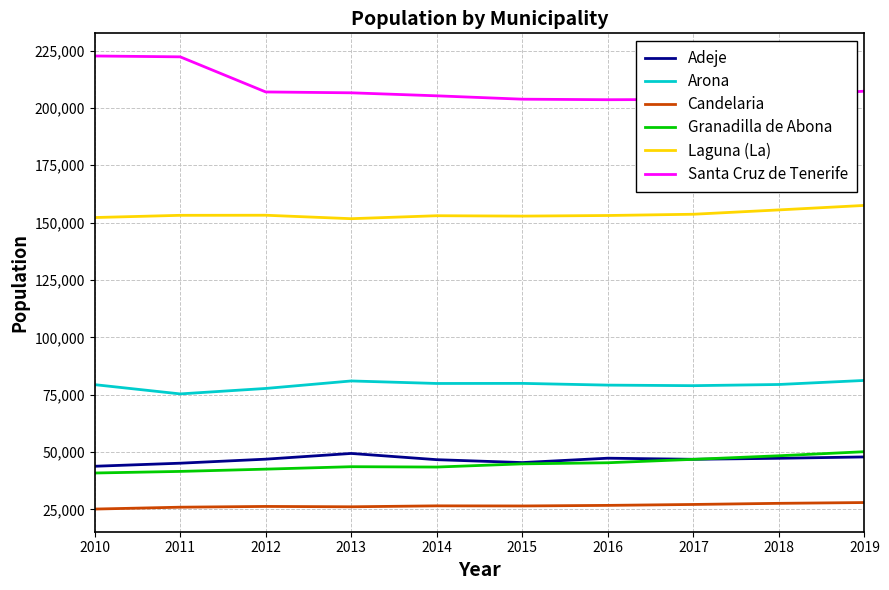

Which series has the widest spread of values?

Santa Cruz de Tenerife